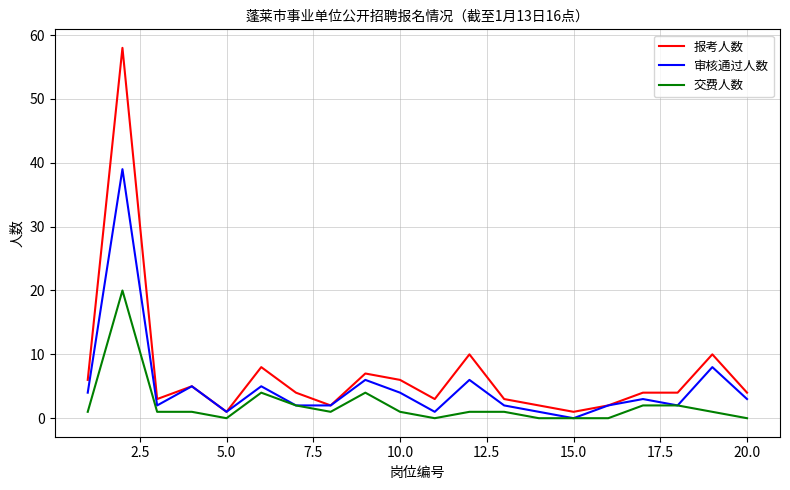

Is this an area chart (filled region under the line)?

No